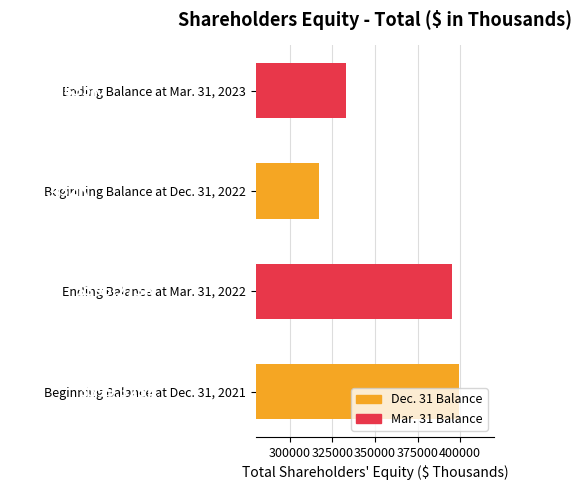

How many data points does each series have?

4